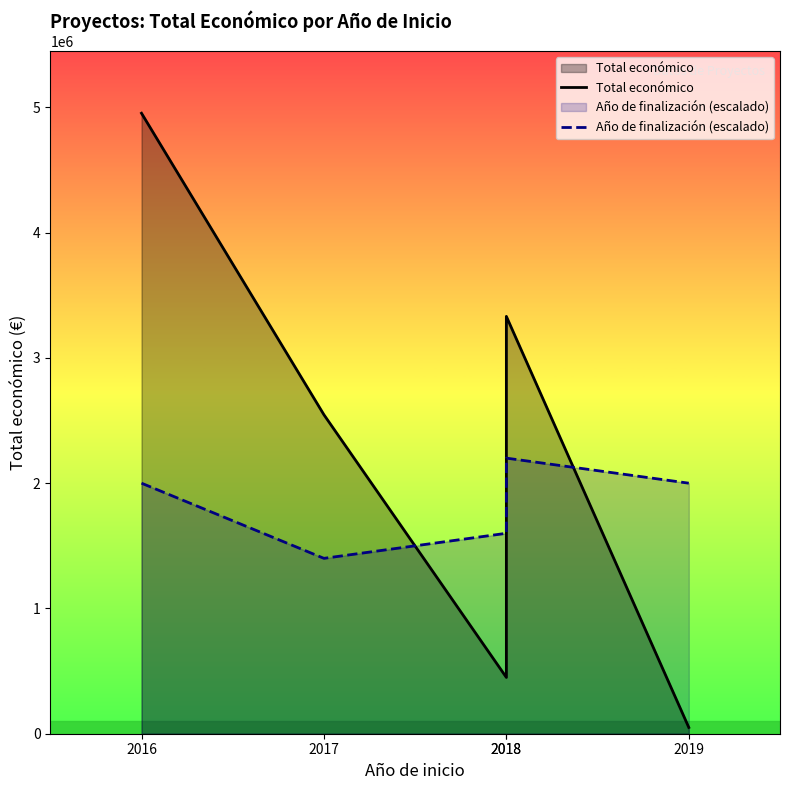

Does the chart display data point markers on the line(s)?

No